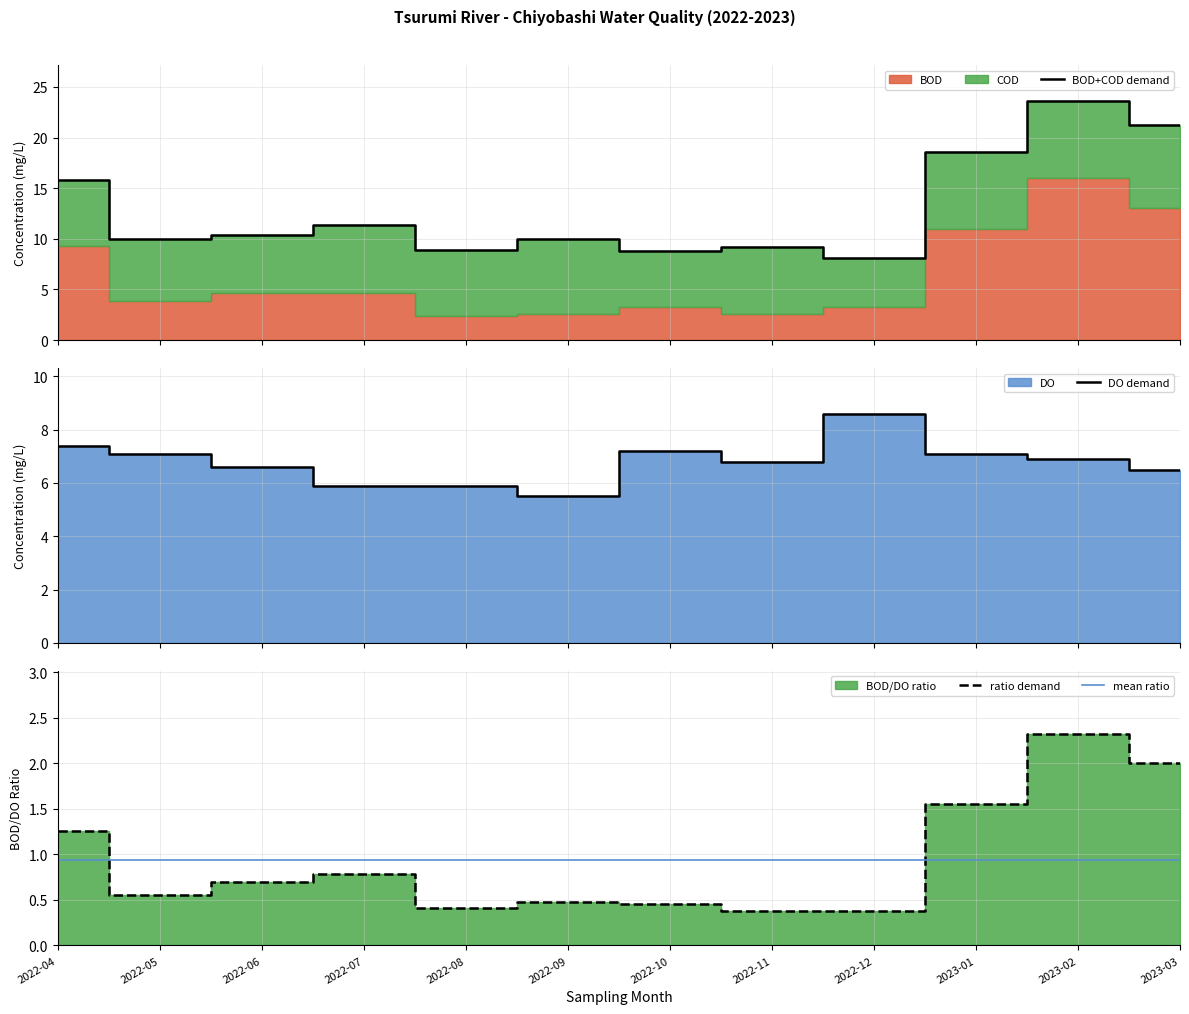

True or false: mean ratio has more than 0 interior local peaks.

False